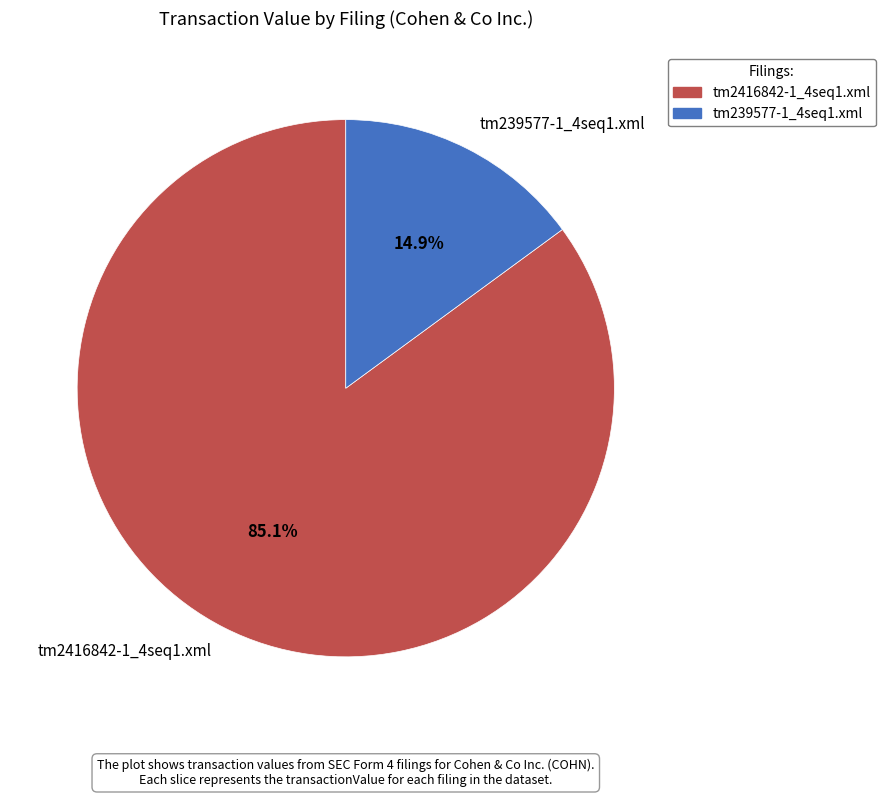

What percentage is the tm2416842-1_4seq1.xml slice, to the nearest percent?

85%